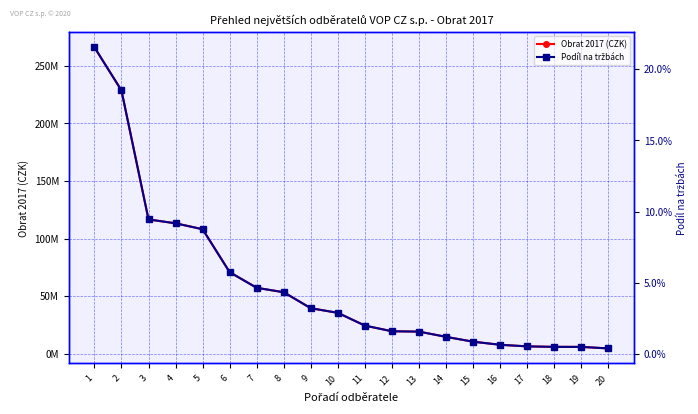

Does the chart display data point markers on the line(s)?

Yes